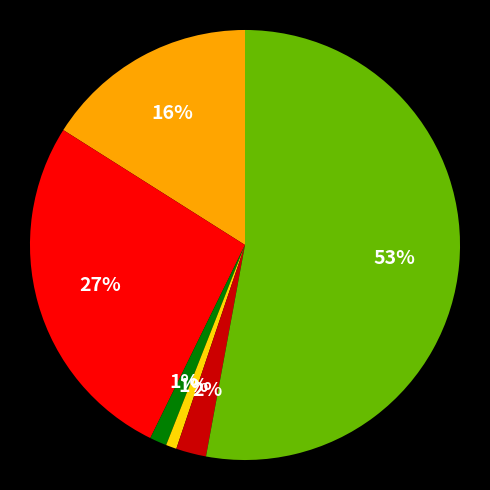

Is there any slice that represents more than half of the pie?

Yes